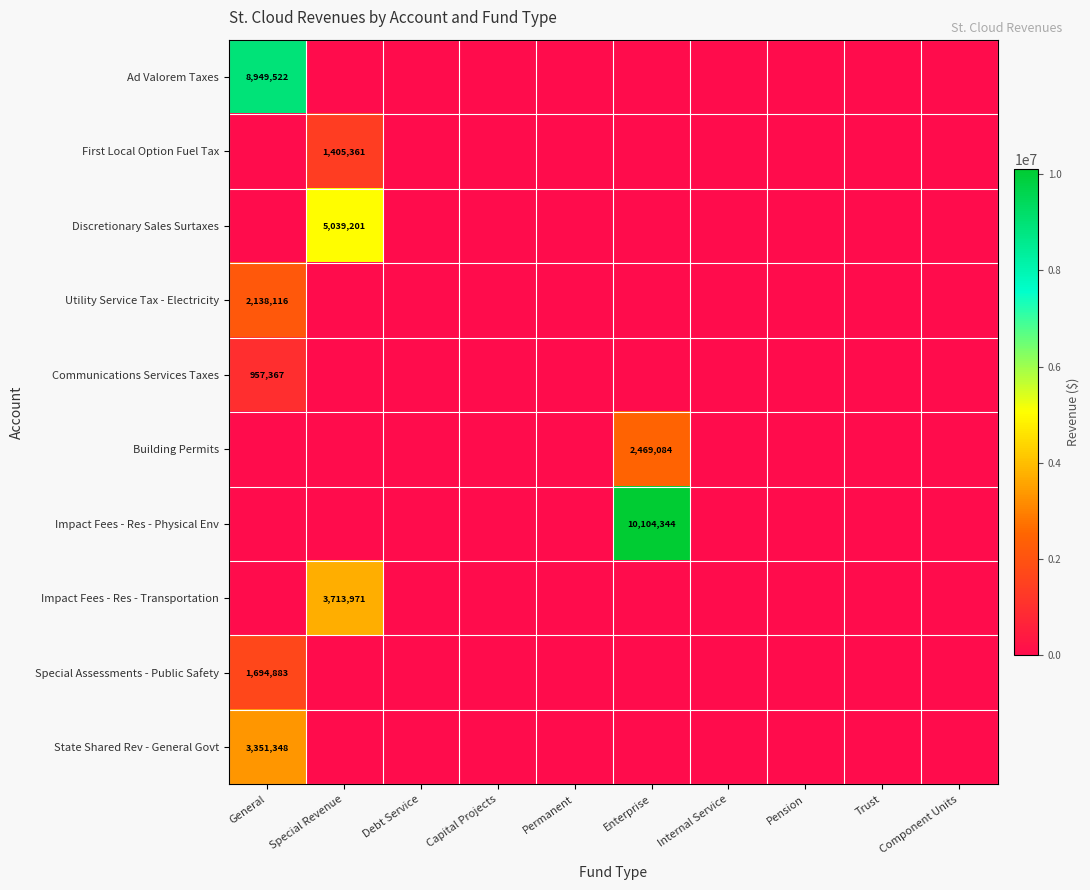

Which series has the largest total across all categories?

Impact Fees - Res - Physical Env